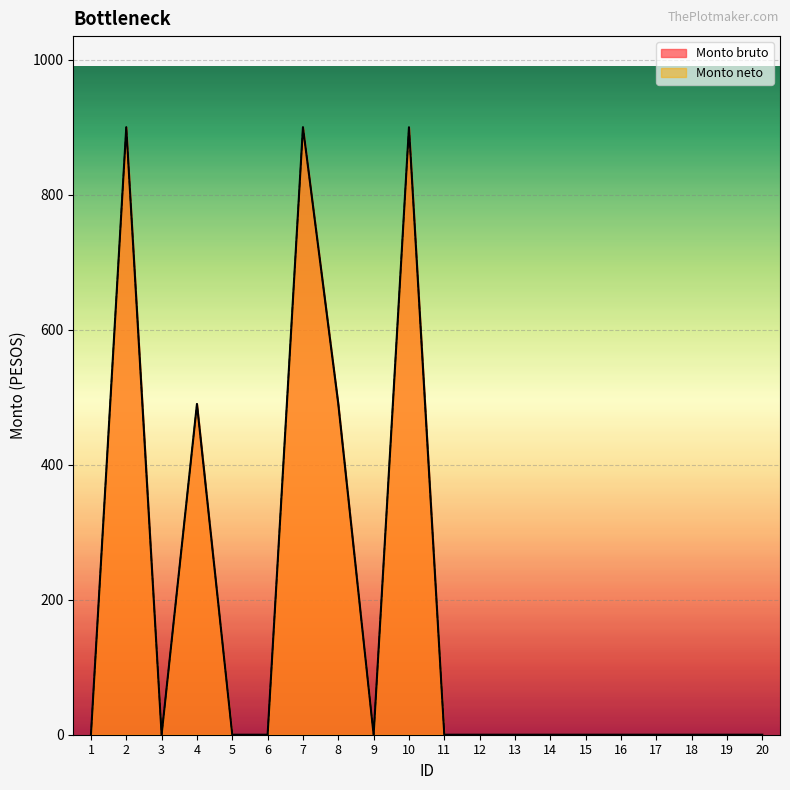

Between 13 and 12, which is larger?

13